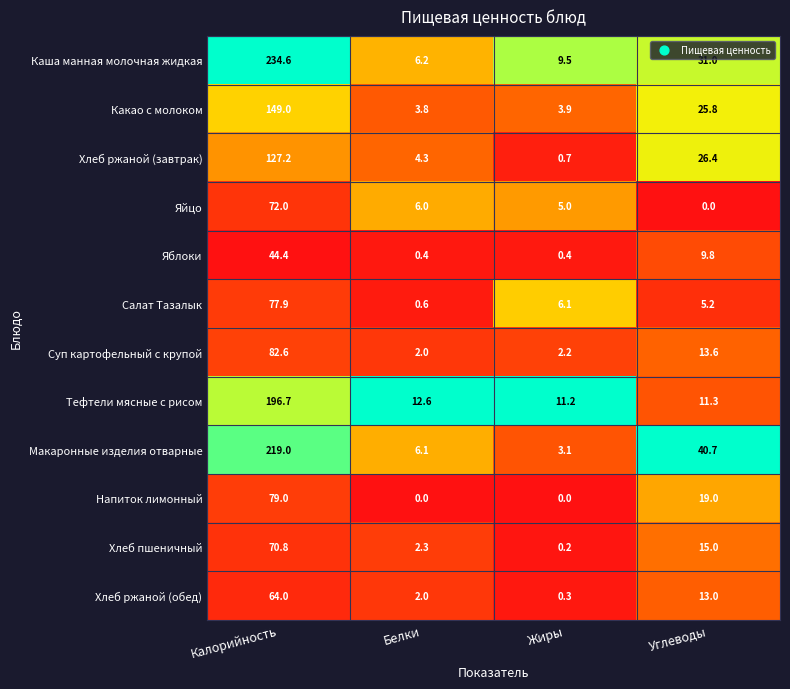

Which series has the largest total across all categories?

Каша манная молочная жидкая